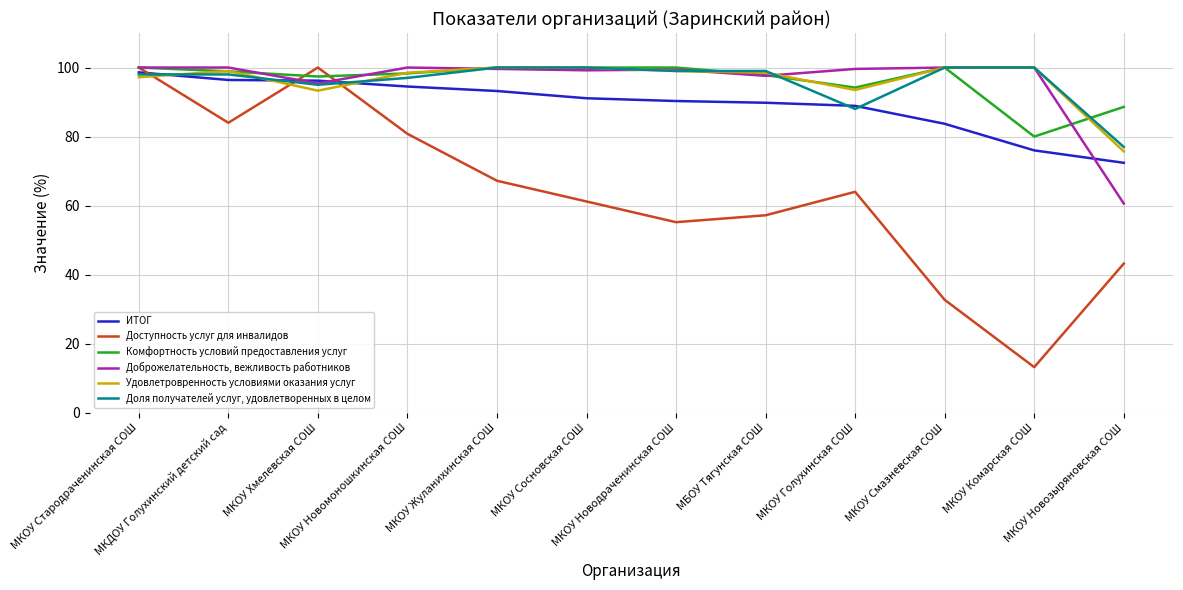

What is the minimum value shown in the chart?

13.2